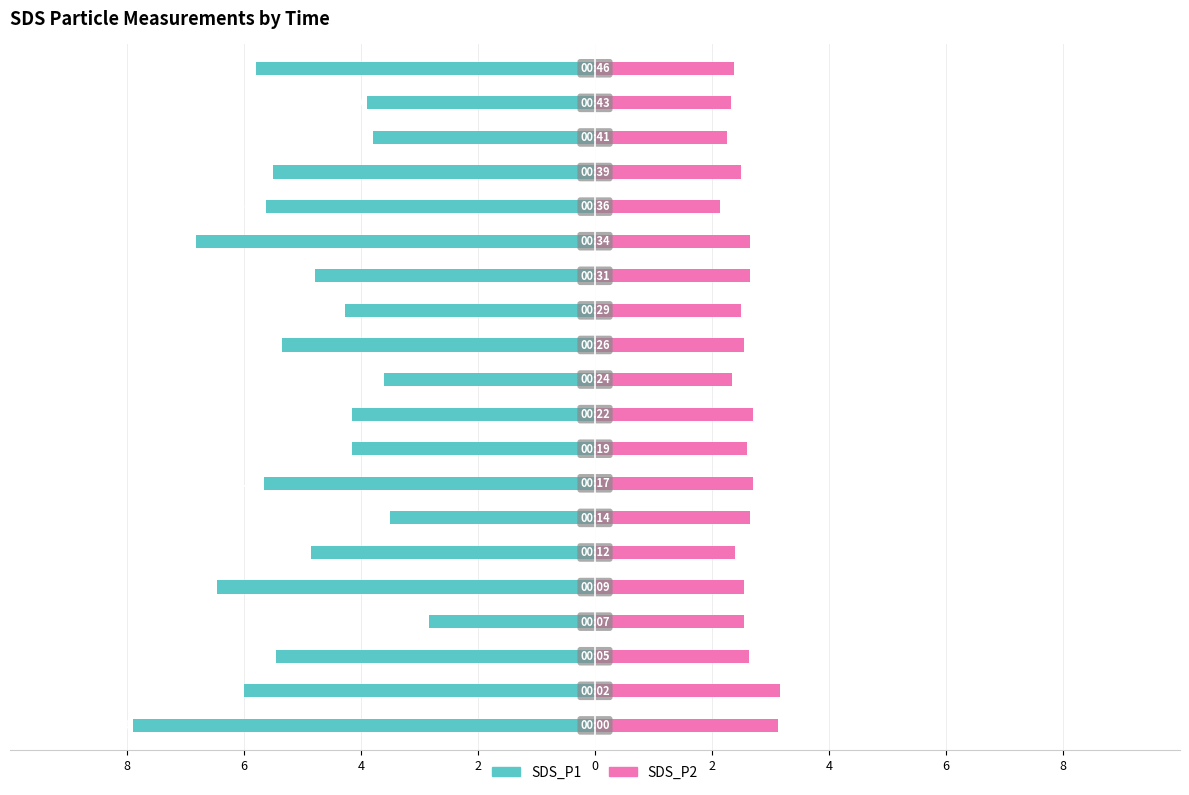

What is the difference between the maximum and minimum values in the SDS_P2 series?

1.0